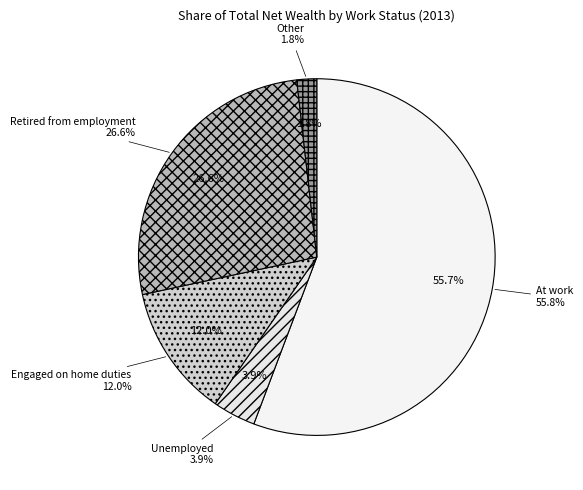

What is the largest slice in the pie chart?

At work